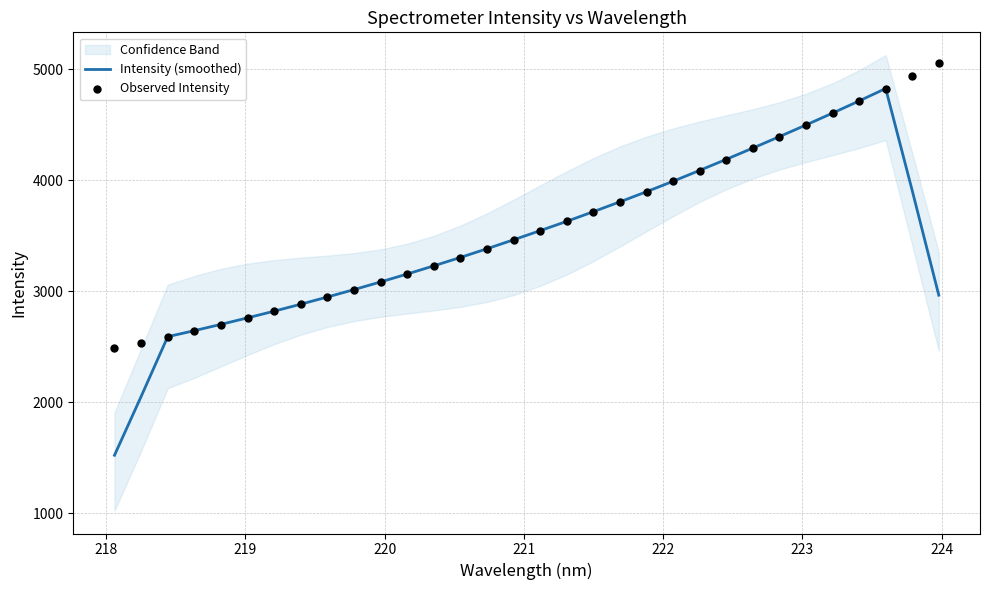

What are all the series names shown in the legend?

Intensity (smoothed), Observed Intensity